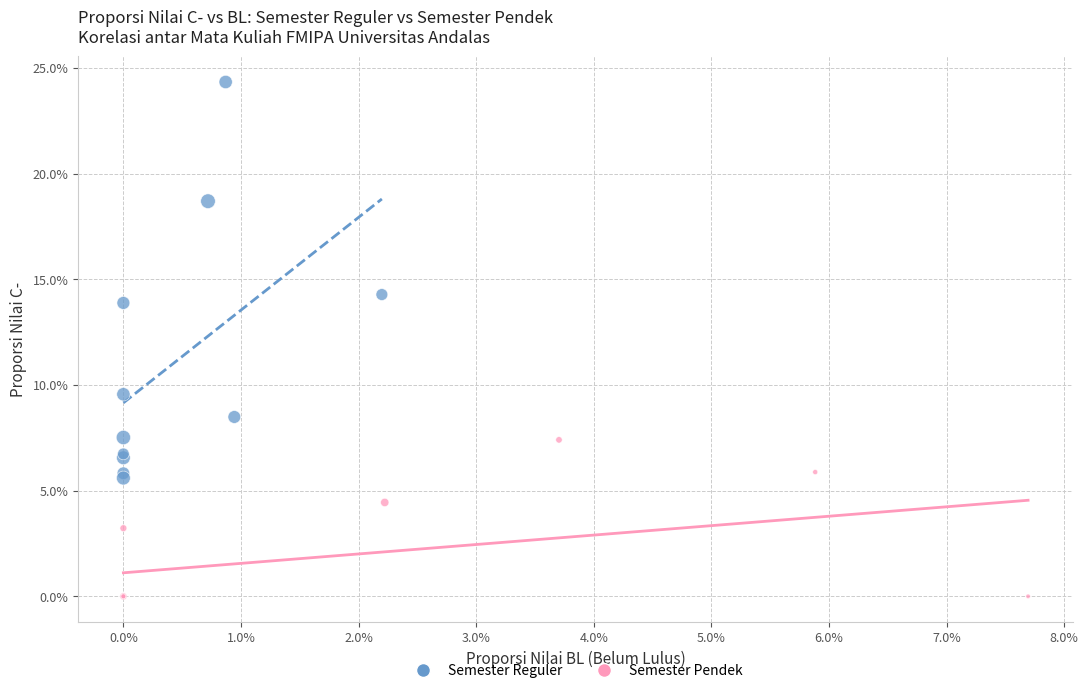

What are all the series names shown in the legend?

Semester Reguler, Semester Pendek